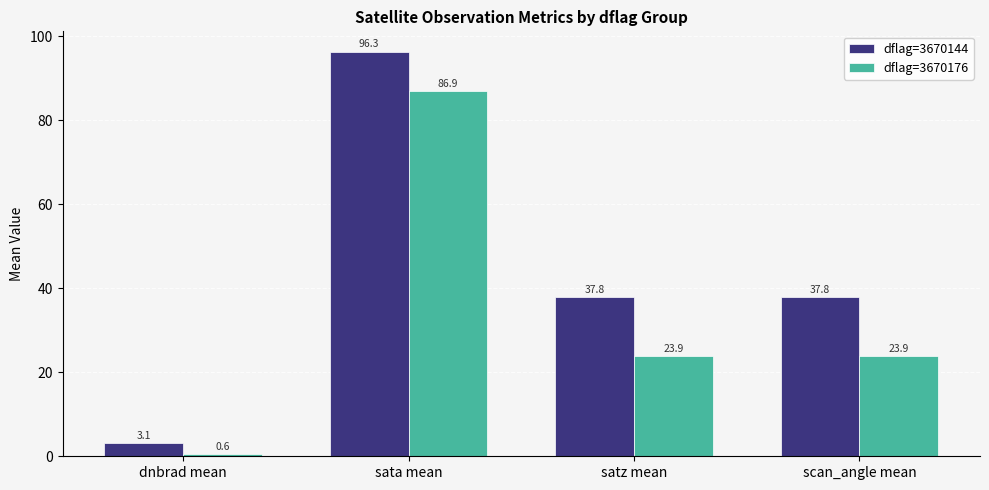

What position from the right is scan_angle mean?

1